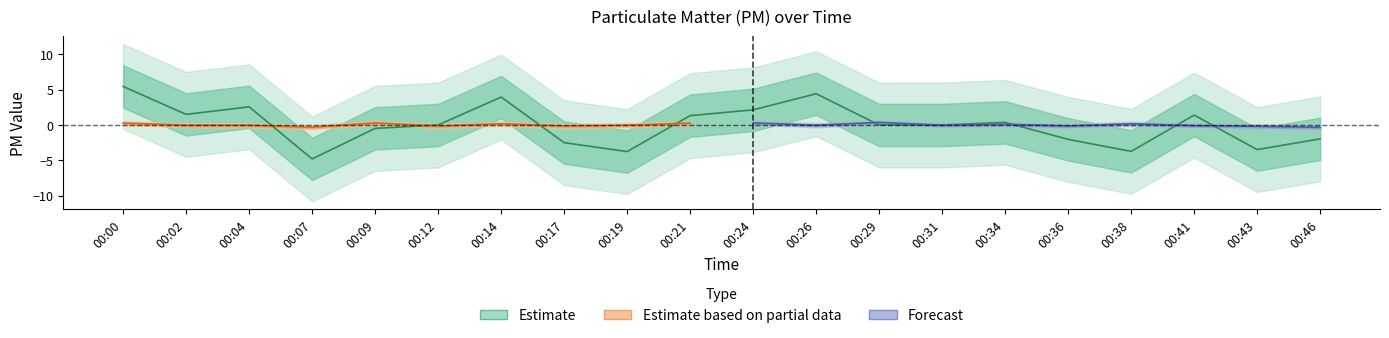

What is the minimum value shown in the chart?

-4.8